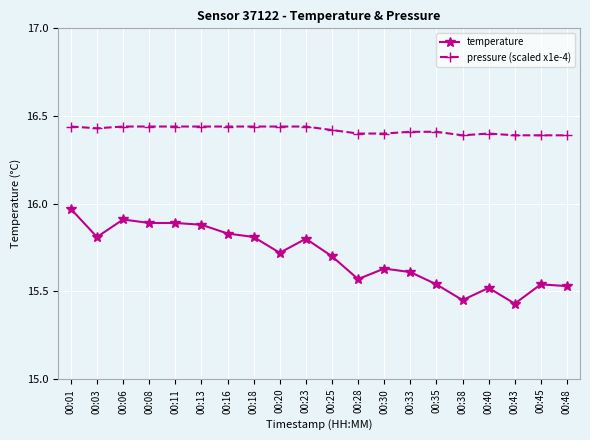

Where is temperature nearest to the value 15?

00:43